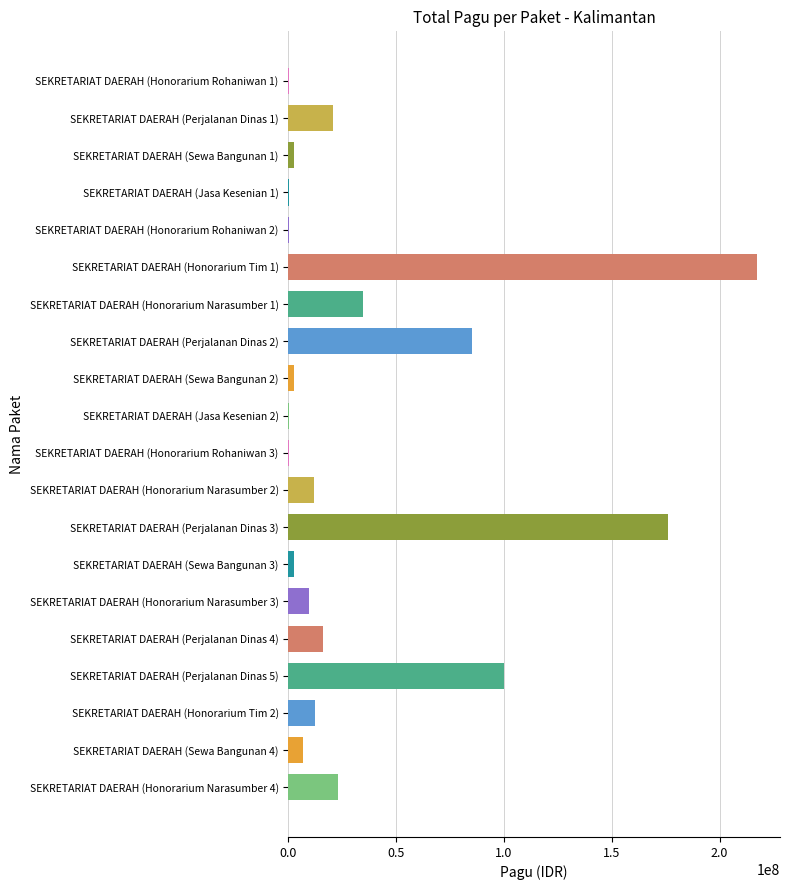

Is it true that the value at SEKRETARIAT DAERAH (Honorarium Narasumber 1) is 34750000?

True